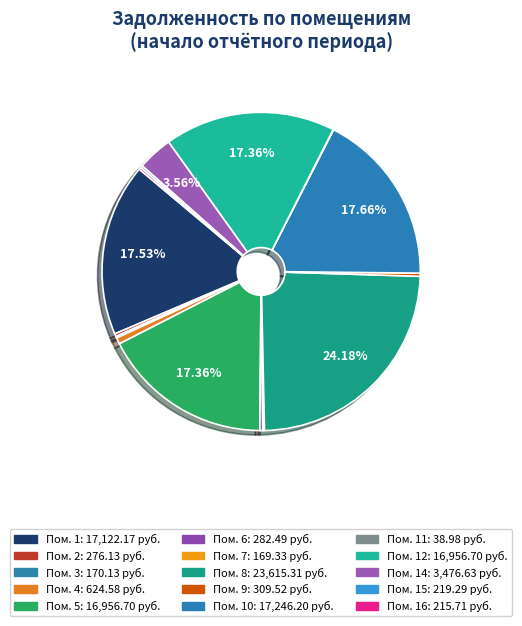

To the nearest percent, what is the difference between the largest and smallest slice percentages?

24%